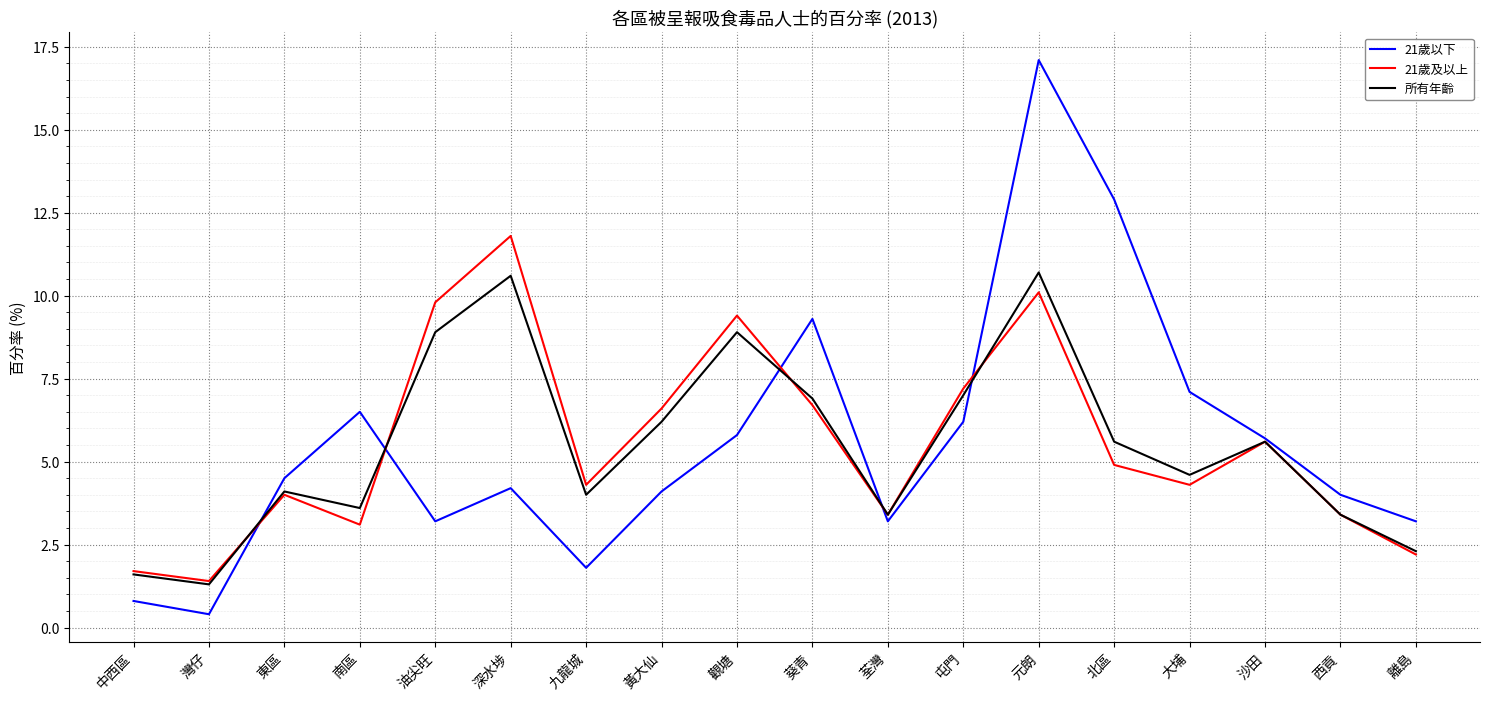

What position from the left is 灣仔?

2